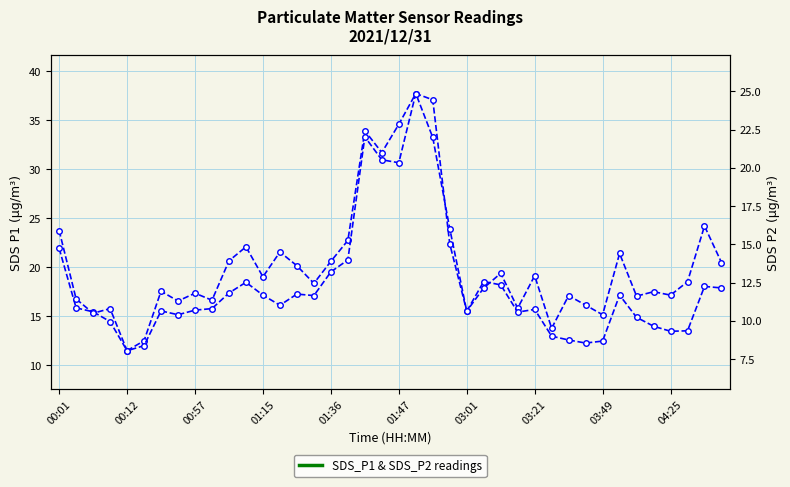

The value of SDS_P2 at 03:21 is 6.6. True or false?

False